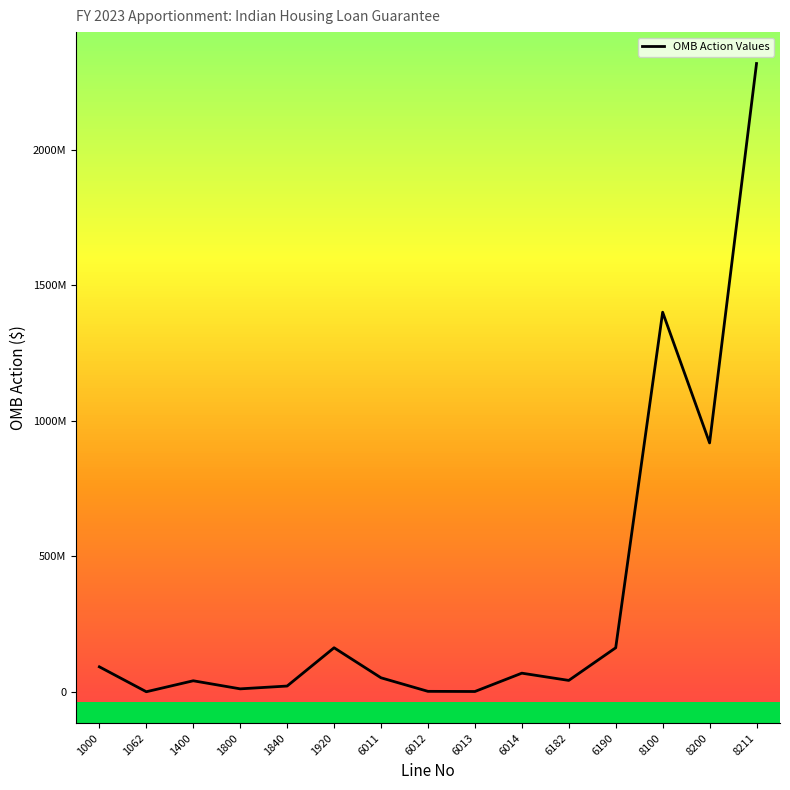

Rank the categories by value from lowest to highest.

1062, 6013, 6012, 1800, 1840, 1400, 6182, 6011, 6014, 1000, 1920, 6190, 8200, 8100, 8211